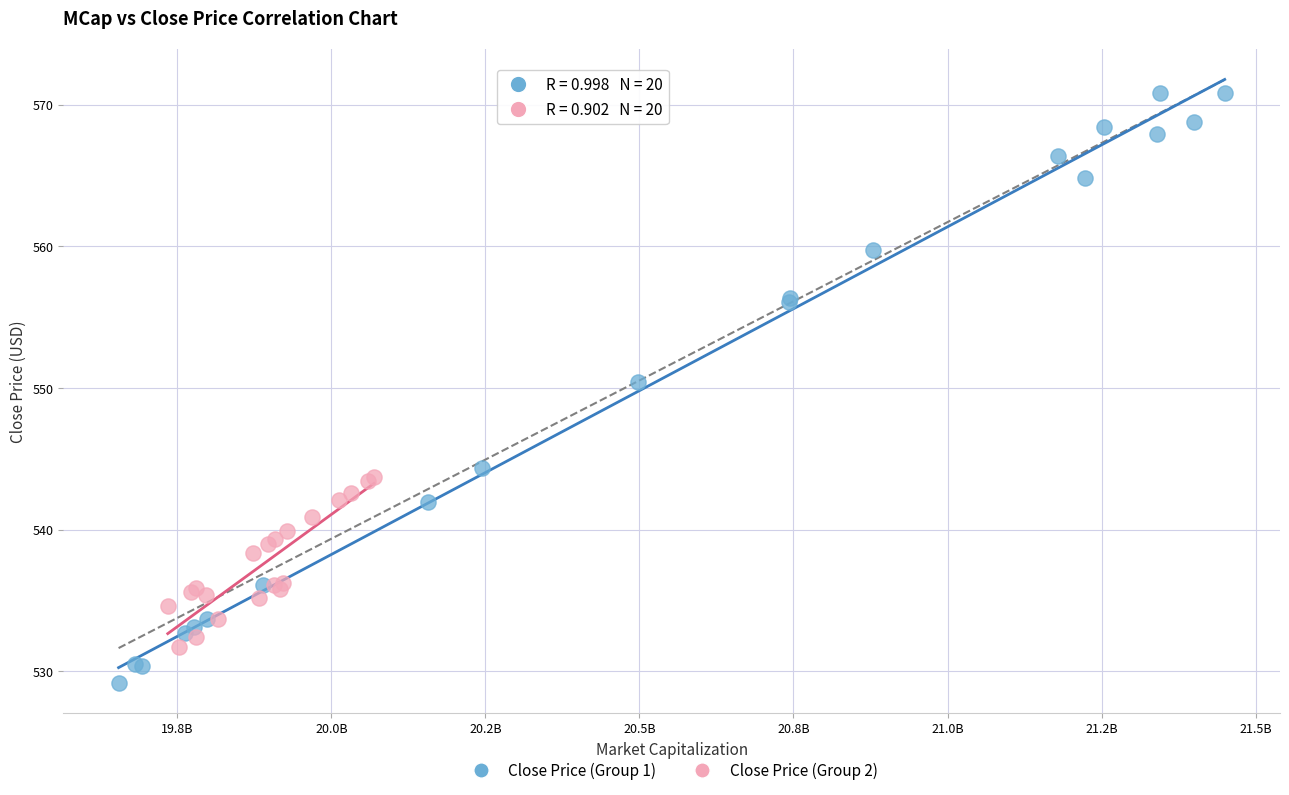

Which series has the widest spread of Y values?

Close Price (Group 1)